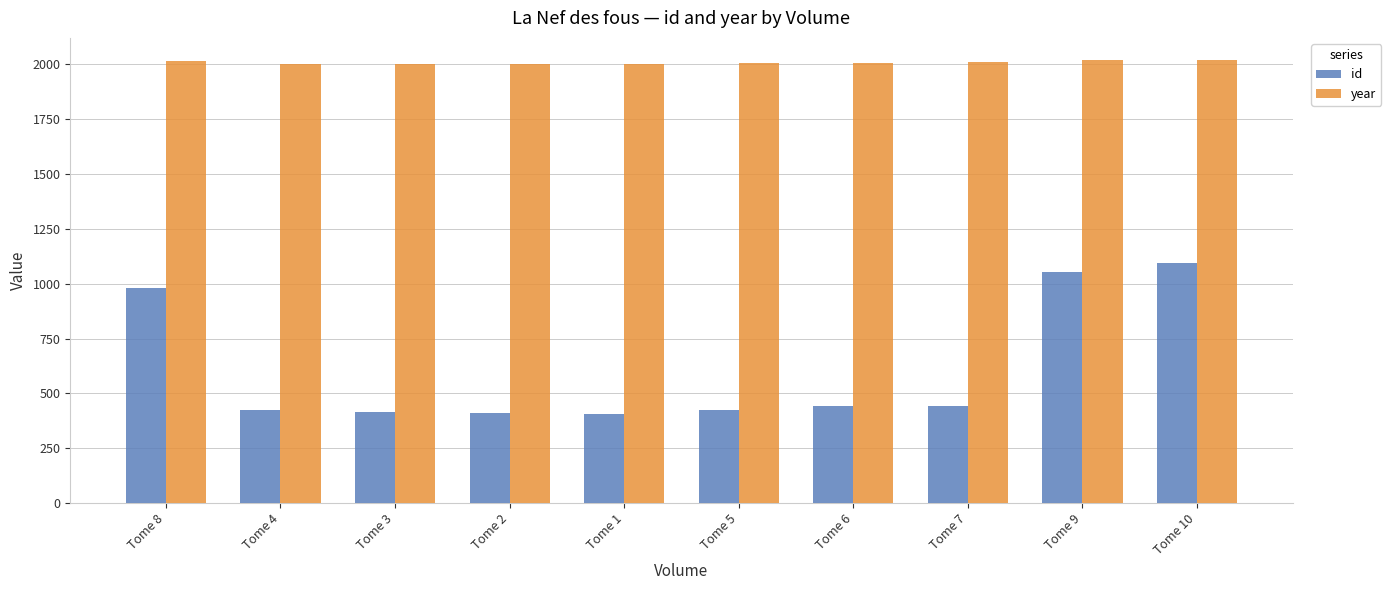

What is the greatest value displayed?

2020